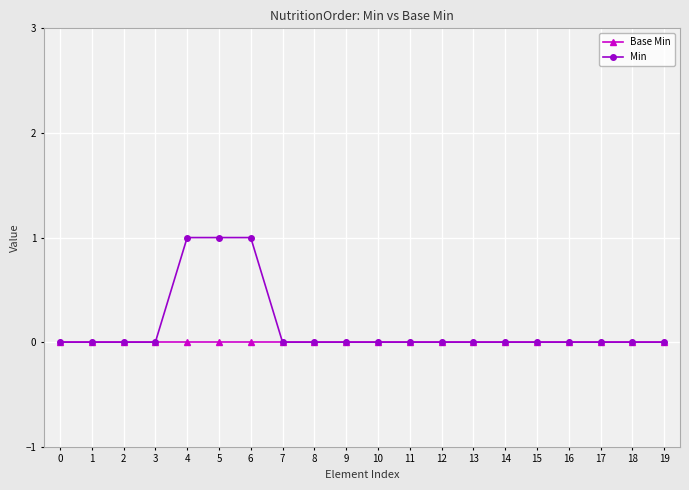

The value of Min at 15 is 0. True or false?

True